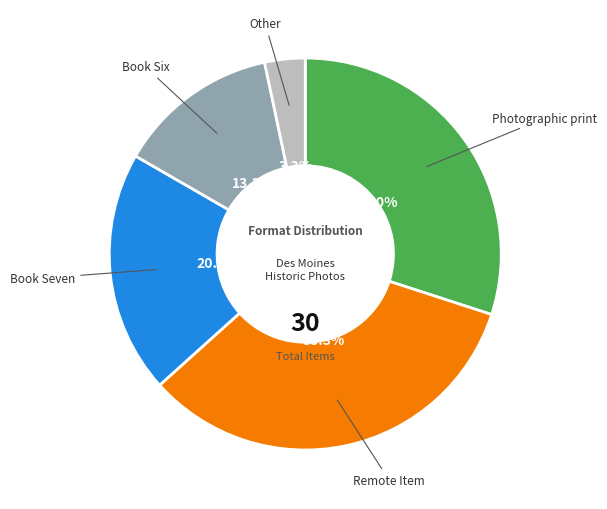

Is there a majority slice in this chart?

No